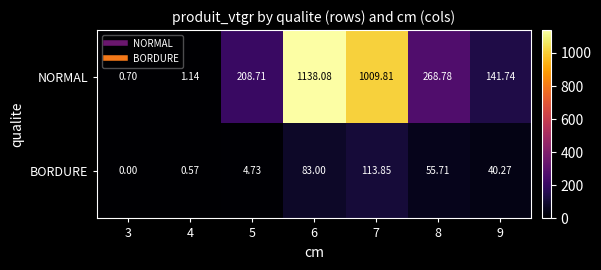

Which series has the widest spread of values?

NORMAL